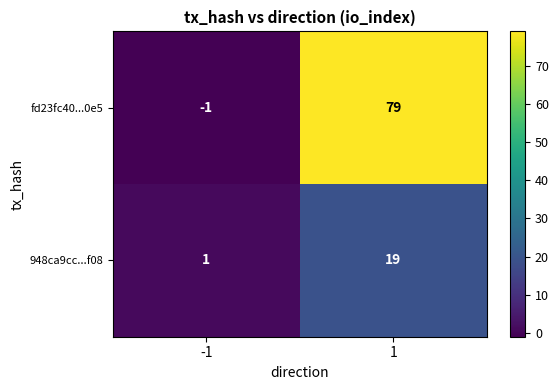

Reading right to left, transcribe all the data shown in this chart.

fd23fc40...0e5: 1=79	-1=-1
948ca9cc...f08: 1=19	-1=1